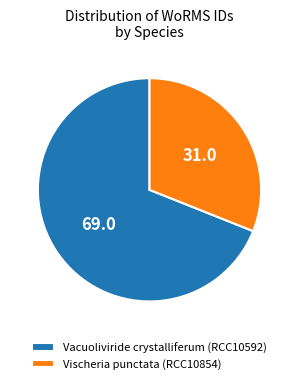

Is the sum of Vischeria punctata (RCC10854) and Vacuoliviride crystalliferum (RCC10592) greater than half?

Yes